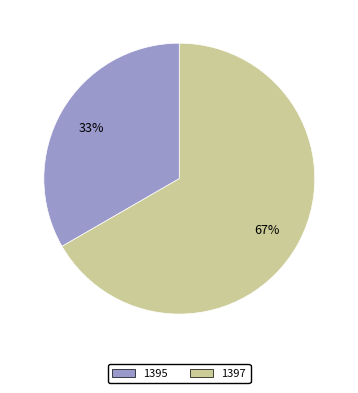

Rank the categories by value from highest to lowest.

1397, 1395